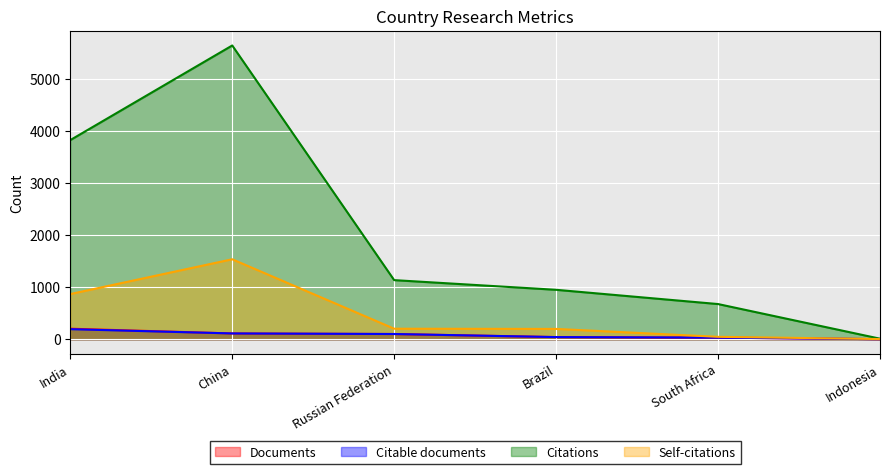

Reading right to left, list all the values displayed in this chart.

Documents: Indonesia=2	South Africa=31	Brazil=42	Russian Federation=101	China=112	India=203
Citable documents: Indonesia=2	South Africa=31	Brazil=42	Russian Federation=101	China=112	India=194
Citations: Indonesia=11	South Africa=677	Brazil=951	Russian Federation=1137	China=5648	India=3829
Self-citations: Indonesia=4	South Africa=47	Brazil=199	Russian Federation=203	China=1538	India=869